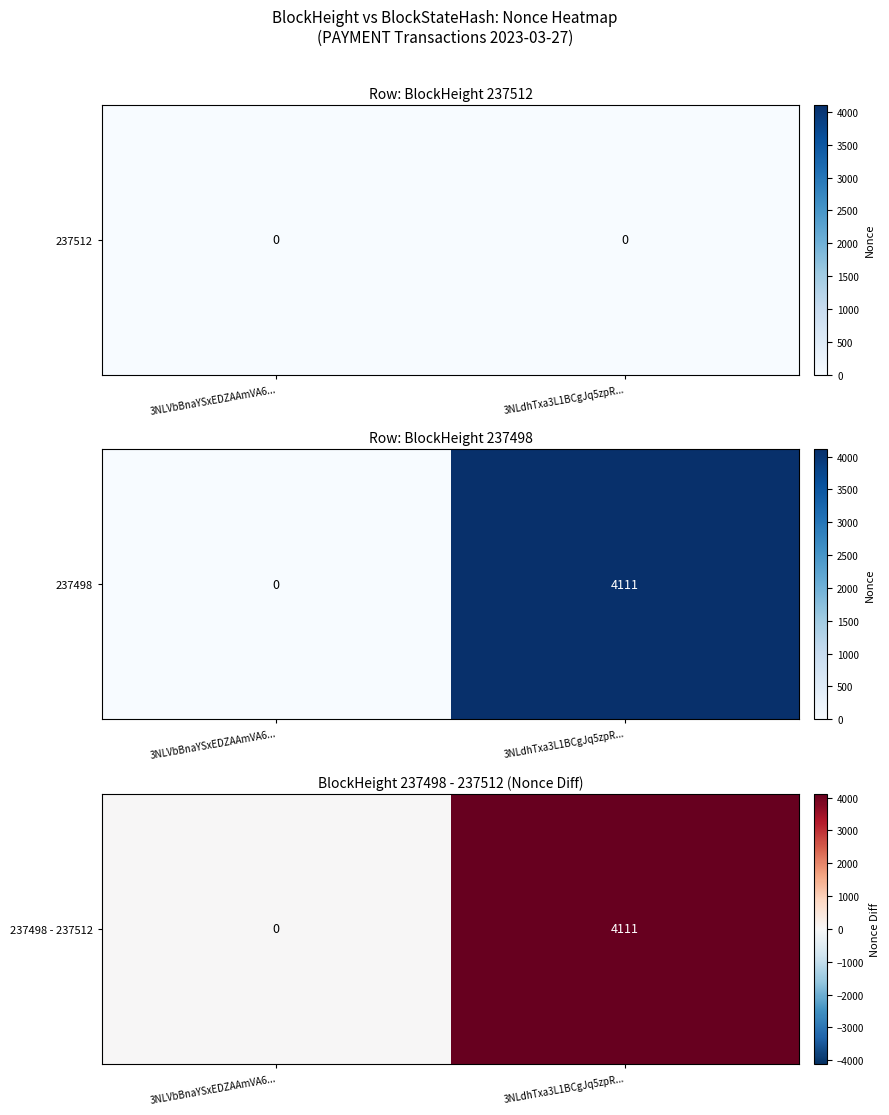

Reading left to right, transcribe all the data shown in this chart.

3NLVbBnaYSxEDZAAmVA6...=0	3NLdhTxa3L1BCgJq5zpR...=4111